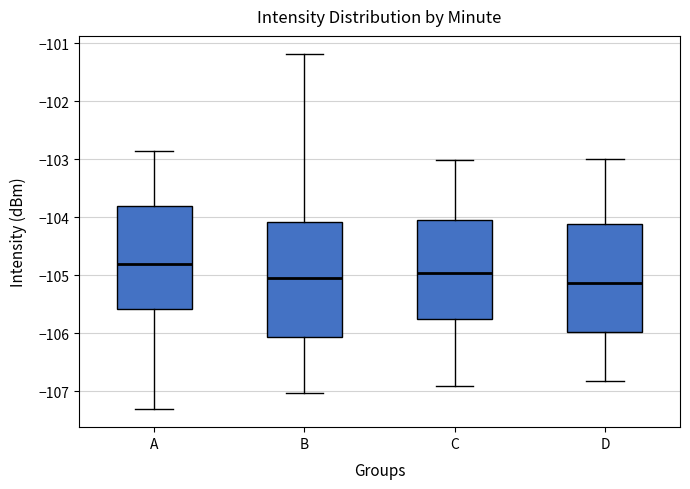

Where is the lower edge of the box for A on the y-axis? The values are not printed on the chart, so give them approximately, as read against the axis.

-105.6